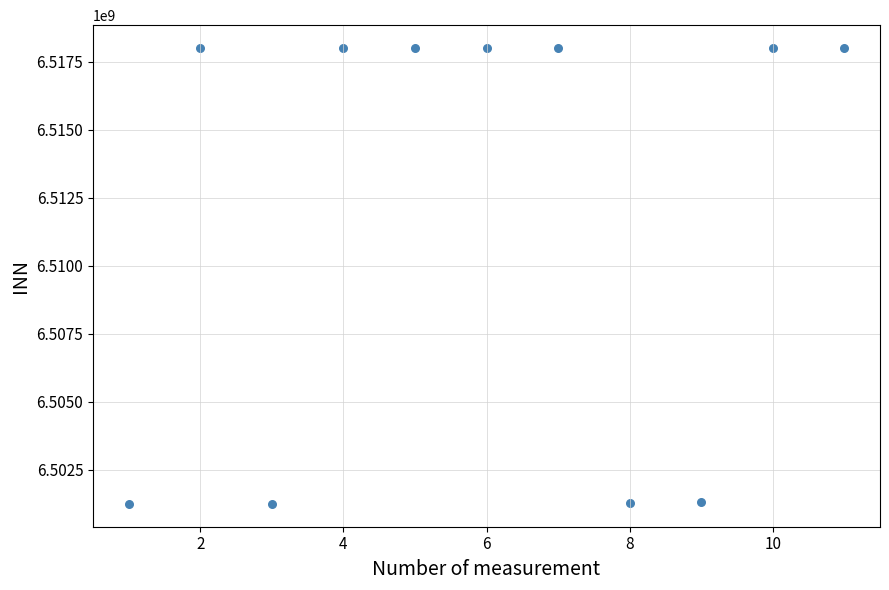

What is the range of X values (max minus min)?

10